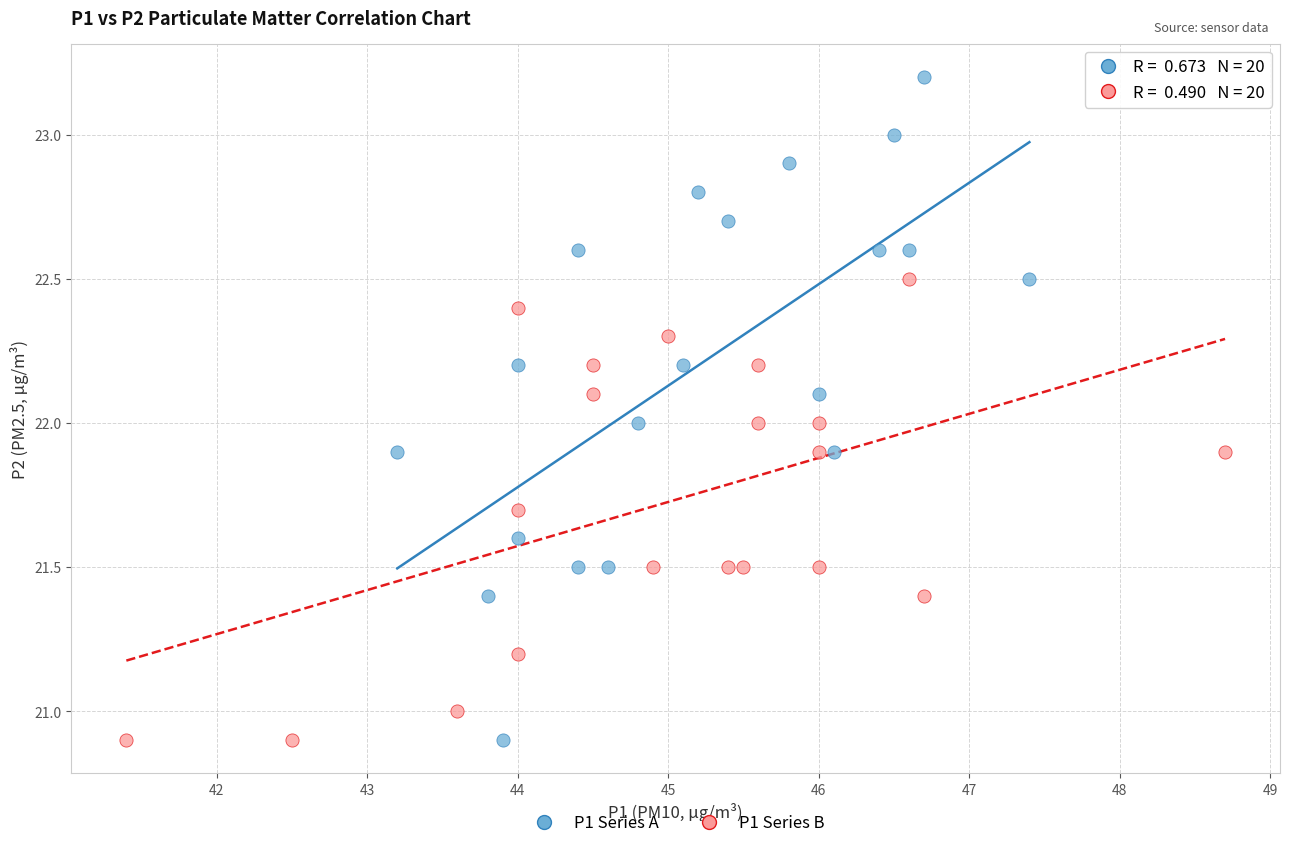

Which series has the widest spread of Y values?

P1 Series A